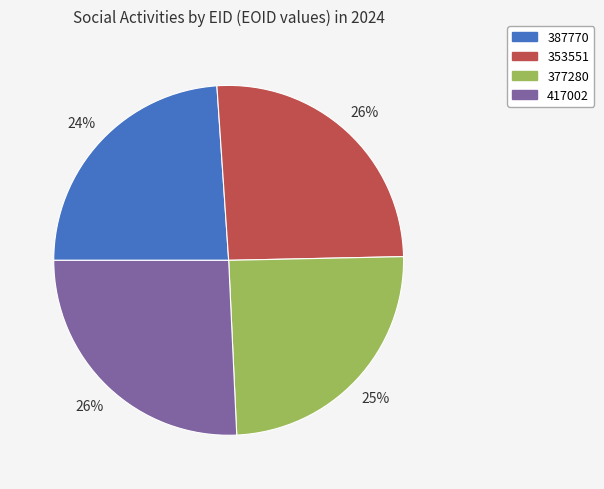

What is the smallest slice in the pie chart?

387770